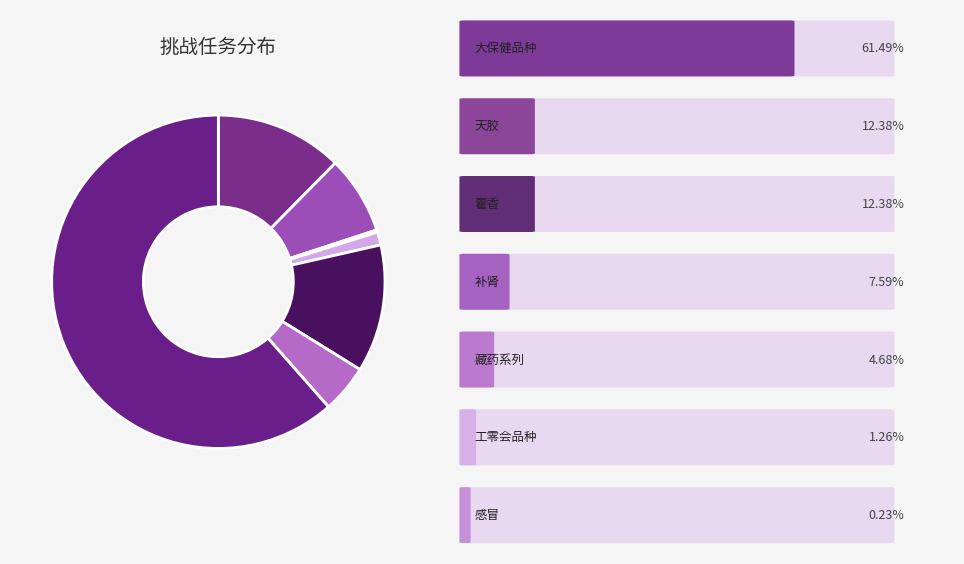

Rank the categories by value from highest to lowest.

大保健品种, 天胶, 藿香, 补肾, 藏药系列, 工零会品种, 感冒